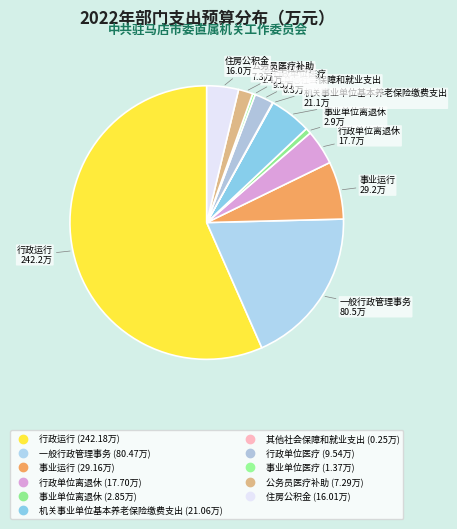

Which slice represents more than half of the pie?

行政运行